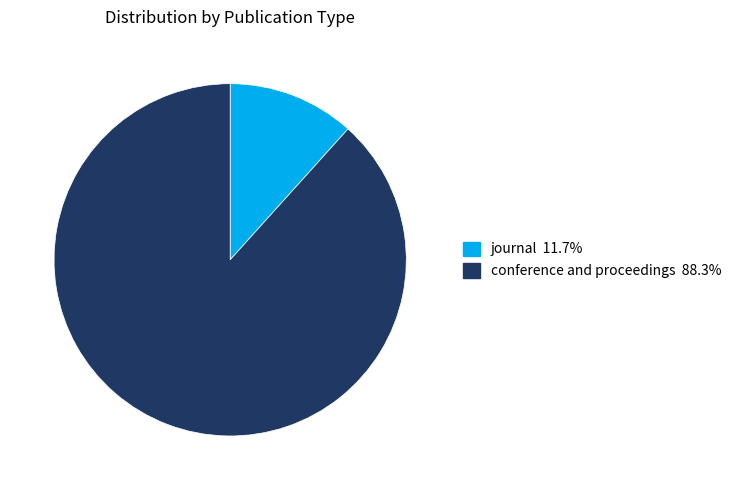

Is the sum of conference and proceedings and journal greater than half?

Yes